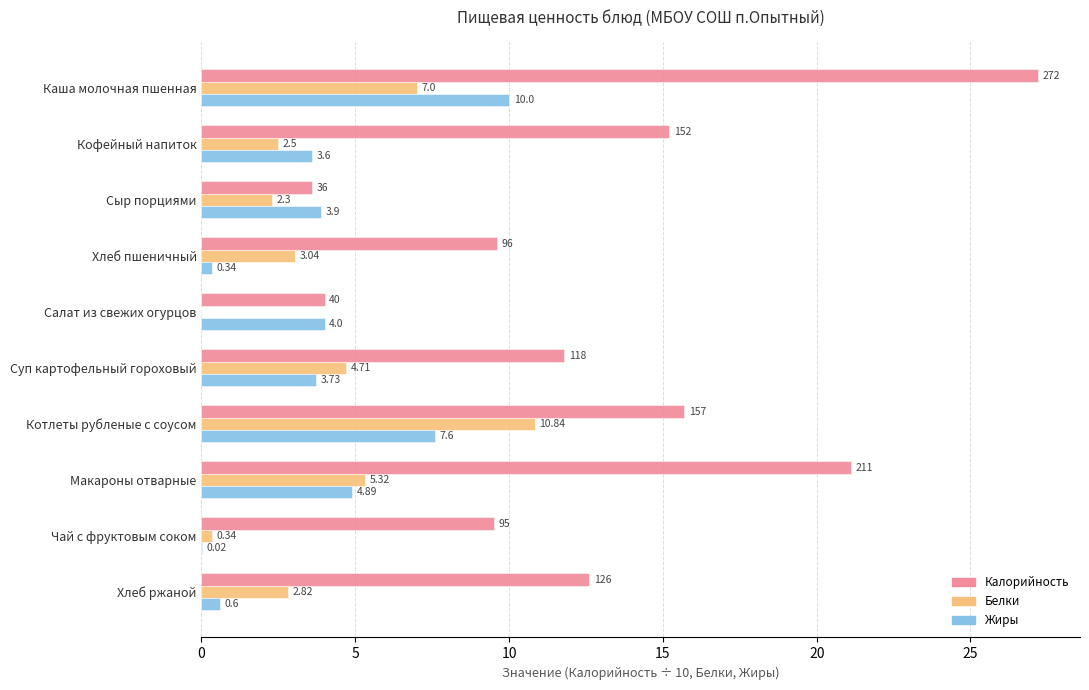

What is the highest value of the Жиры series?

10.0